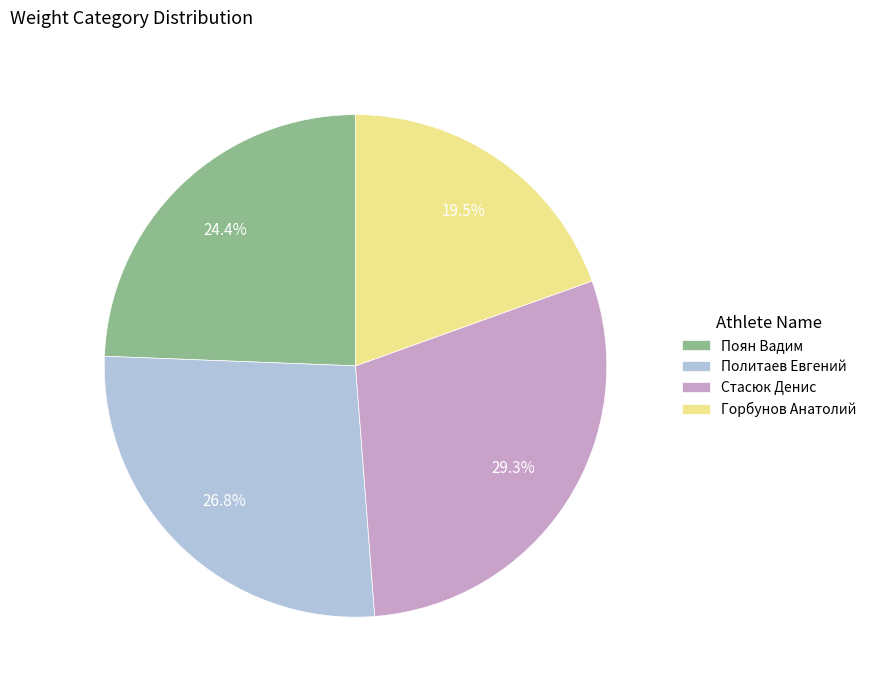

To the nearest percent, what is the combined percentage of Политаев Евгений and Стасюк Денис?

56%